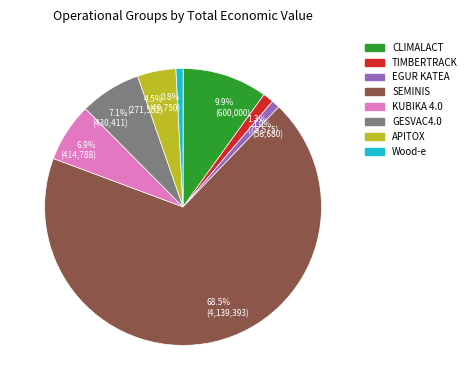

Is it true that CLIMALACT is 17% of the pie?

False